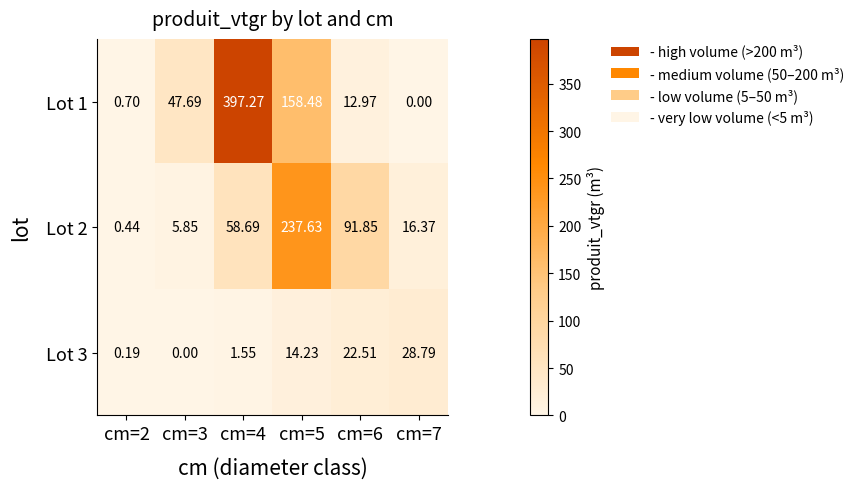

What is the spread (max minus min) of values at cm=6?

78.9